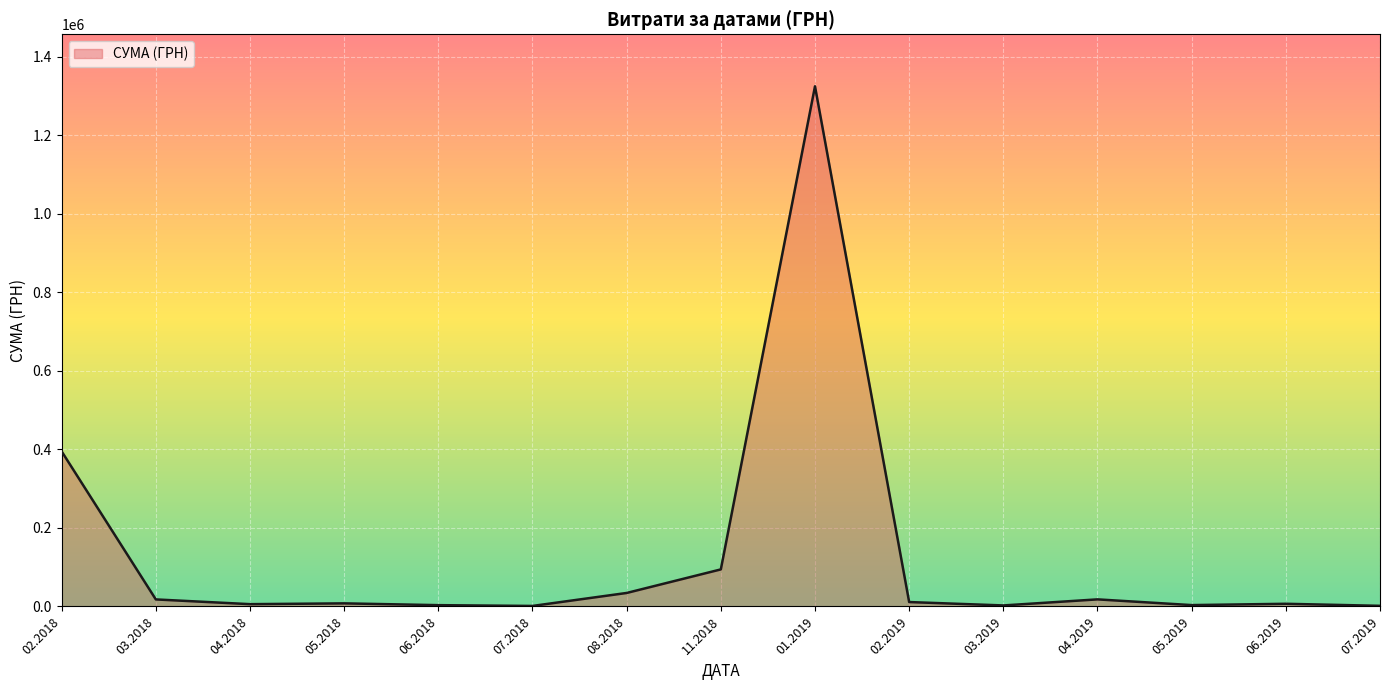

What is the difference between the values at 02.2018 and 01.2019?

929658.2